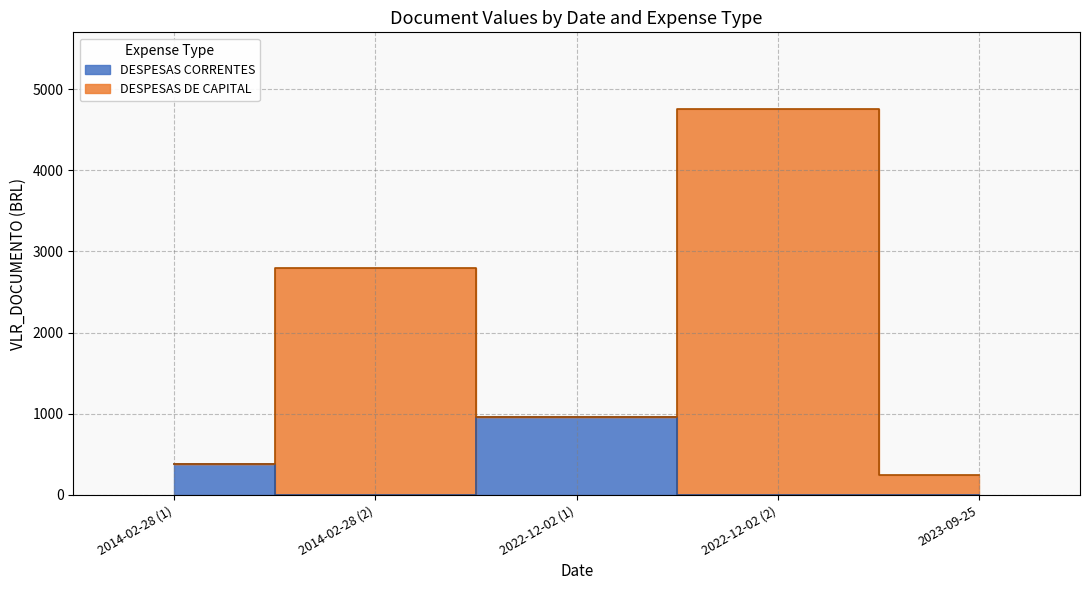

What is the label of the 3rd point from the right?

2022-12-02